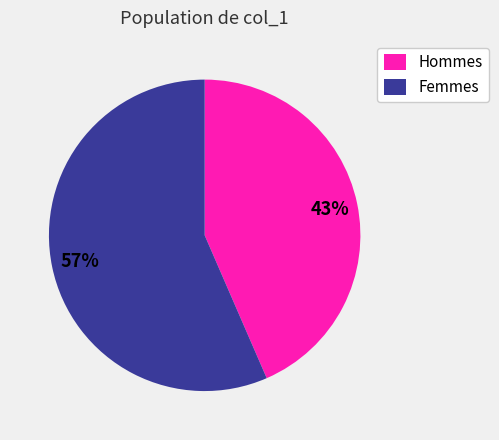

How many segments does this pie chart have?

2